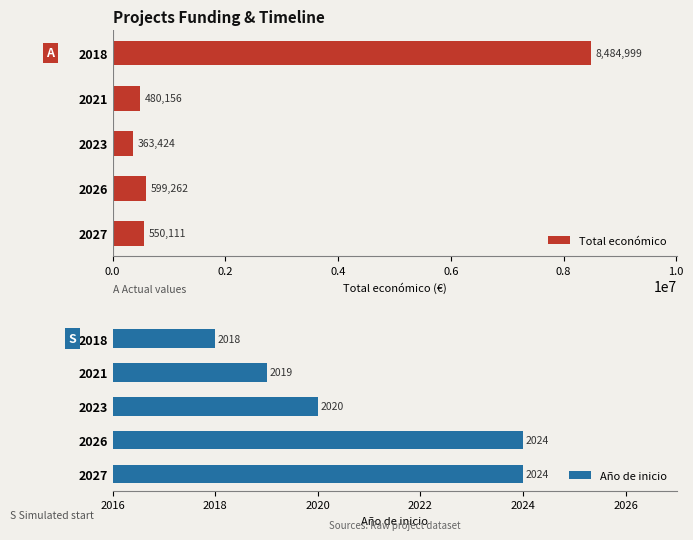

Where is Año de inicio nearest to the value 2021?

2023